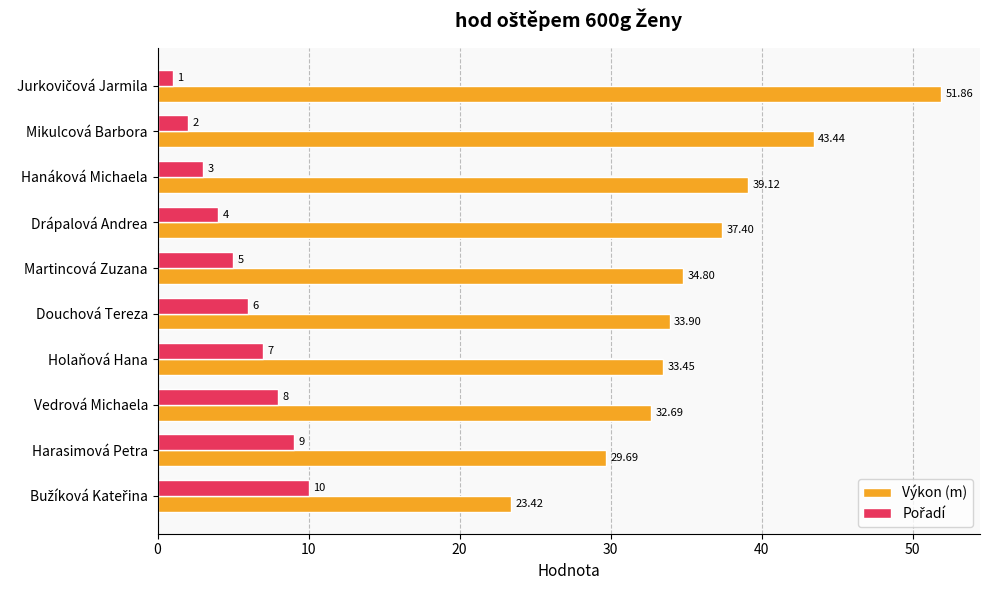

Which series has the largest range (max minus min)?

Výkon (m)